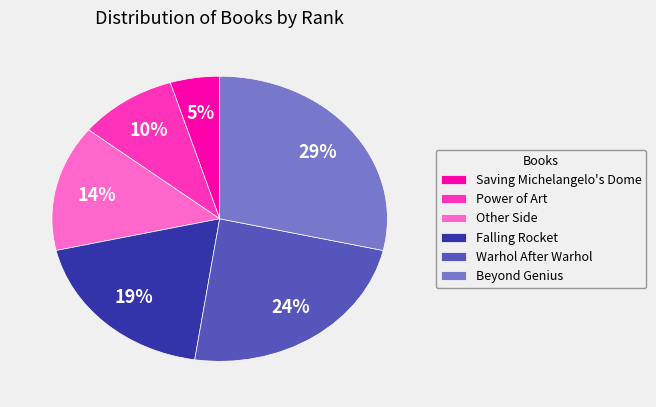

Is there any slice that represents more than half of the pie?

No